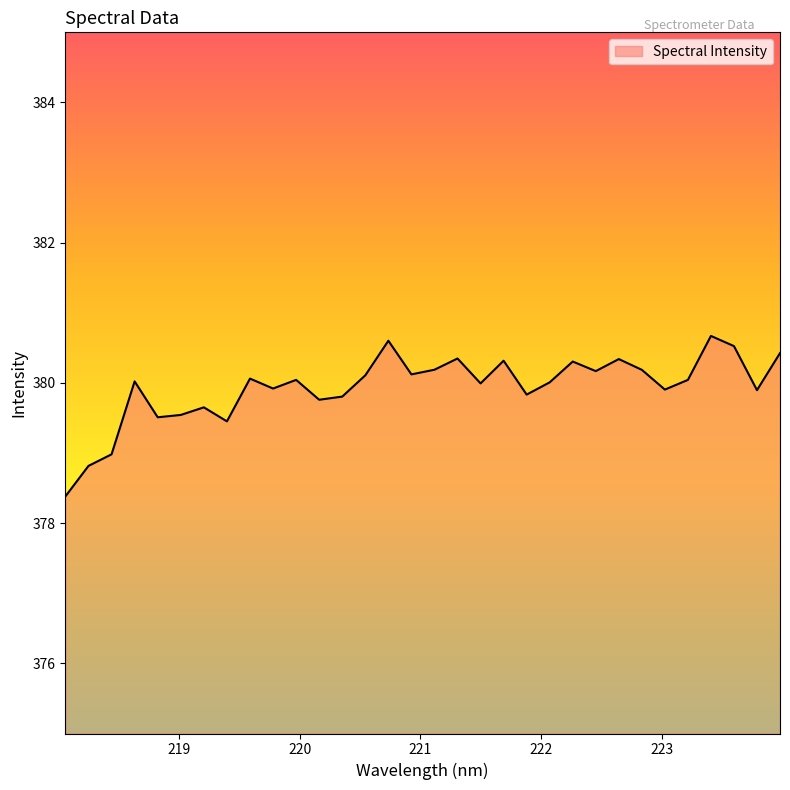

What is the minimum value shown in the chart?

378.4